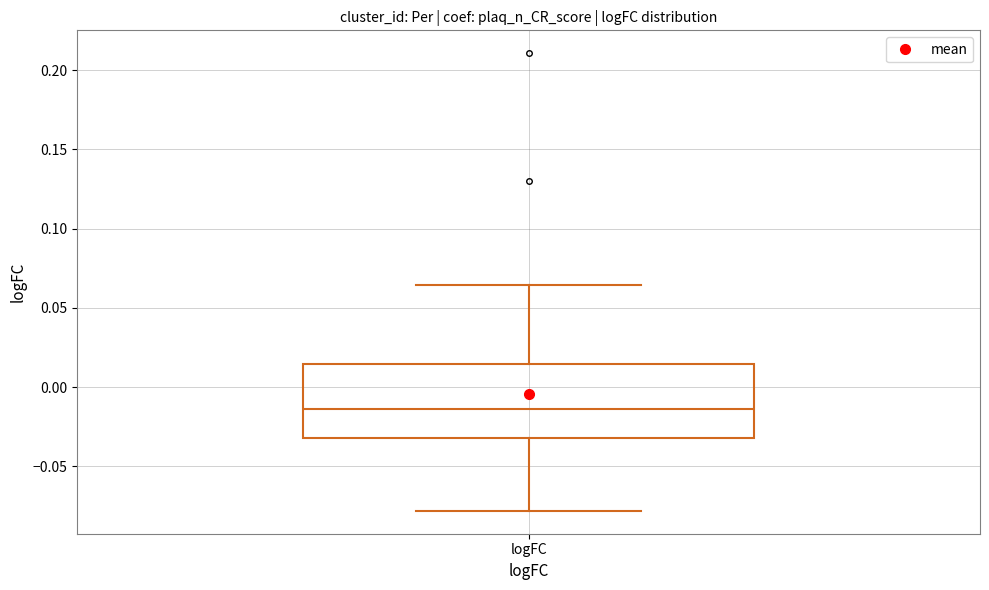

Where is the lower edge of the box for logFC on the y-axis? The values are not printed on the chart, so give them approximately, as read against the axis.

-0.030